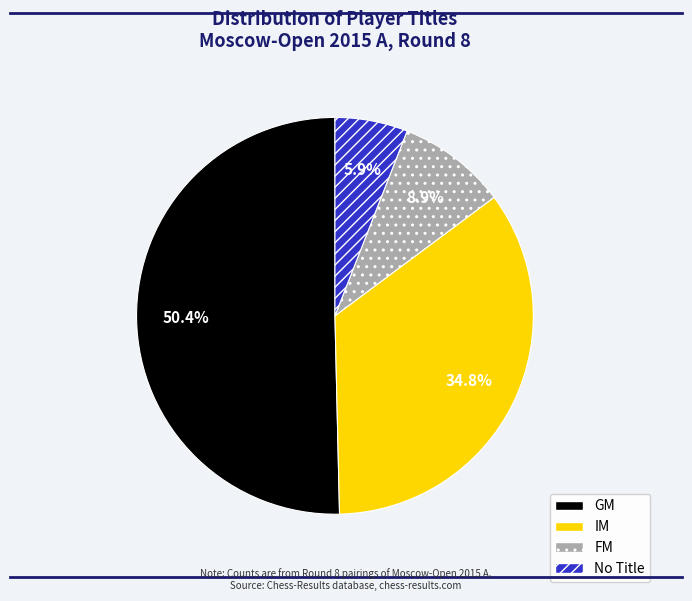

What percentage is the GM slice, to the nearest percent?

50%